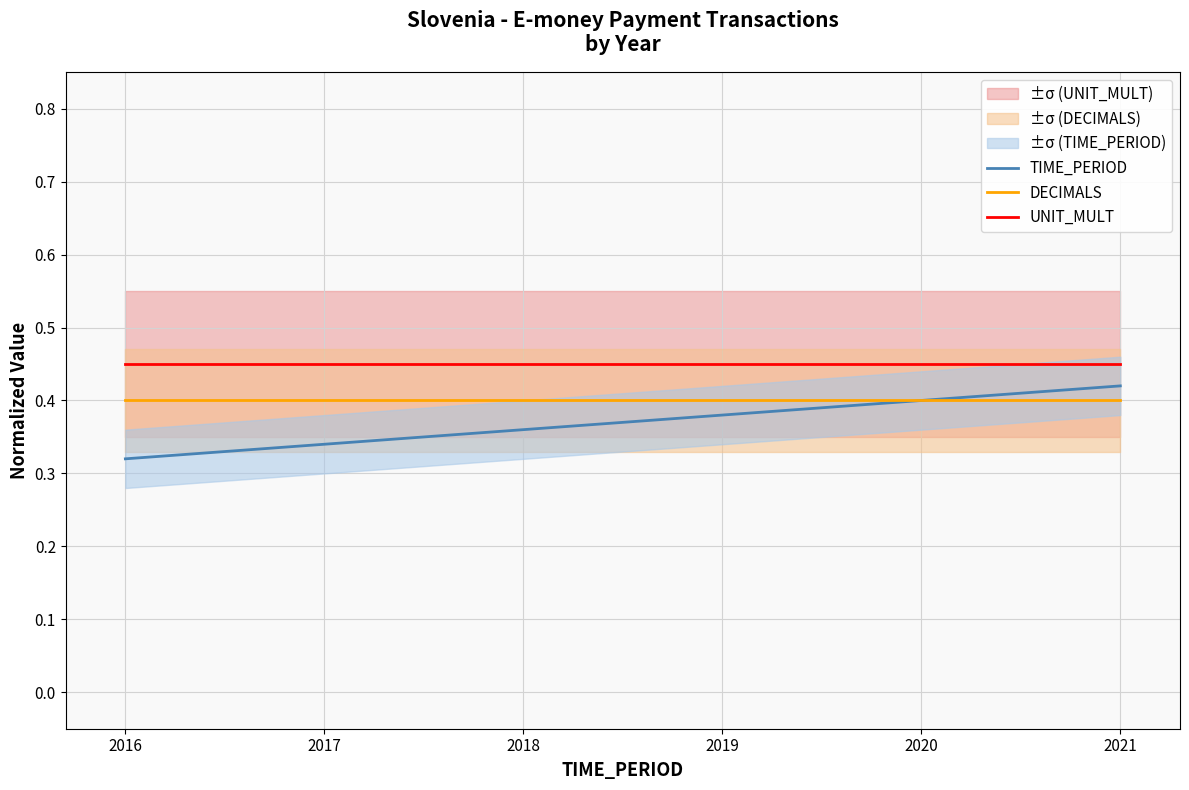

How many categories are shown in the chart?

6